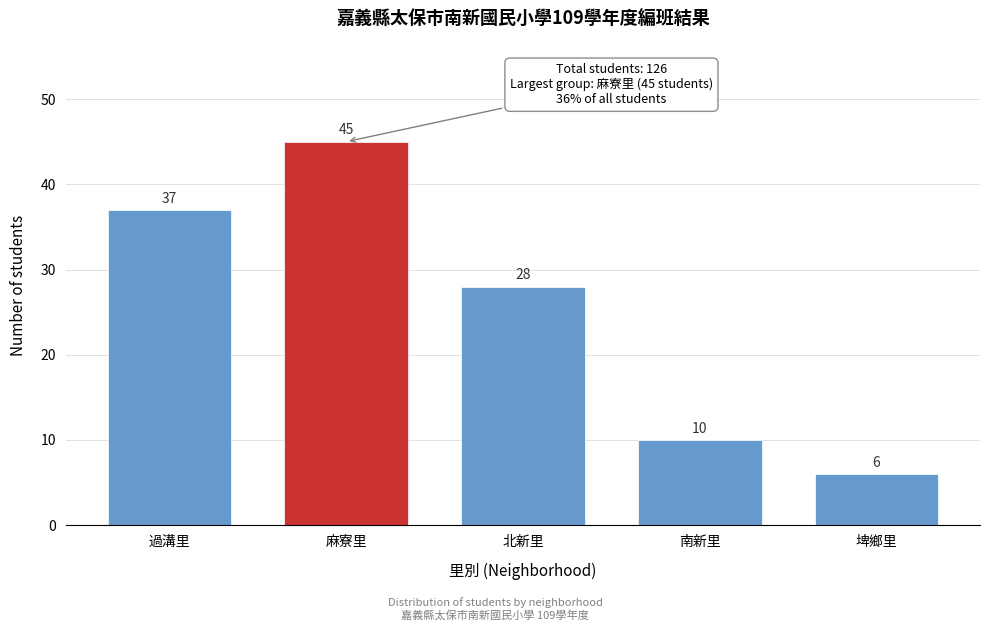

Reading left to right, extract all data points from this chart.

37	45	28	10	6